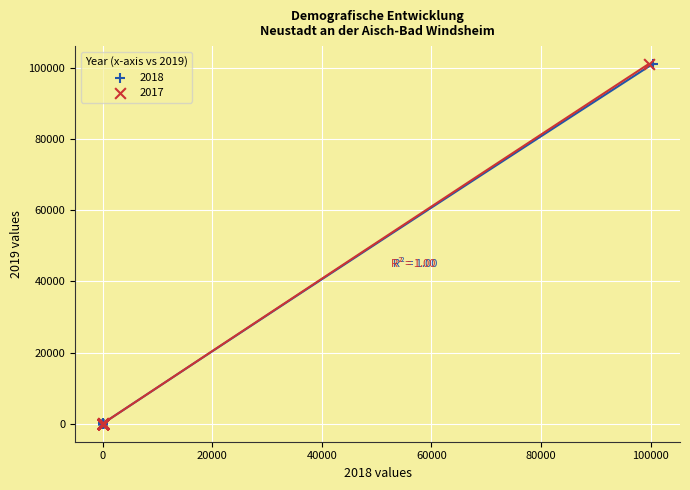

What are all the series names shown in the legend?

2018, 2017